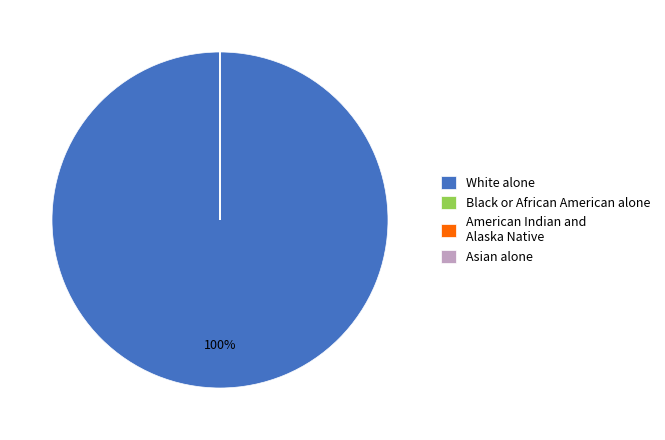

What is the majority slice?

White alone